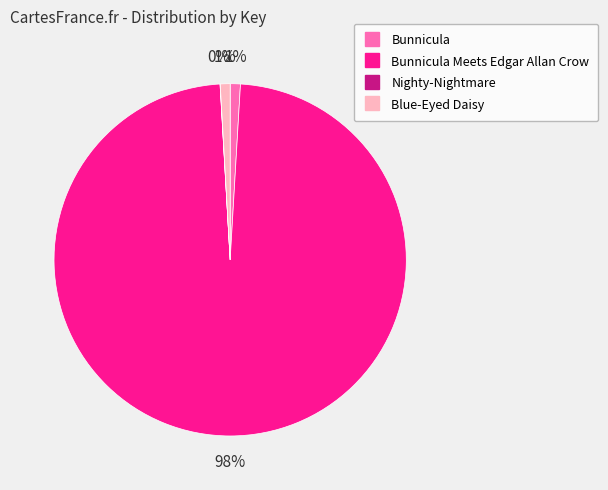

To the nearest percent, what is the average slice percentage?

25%